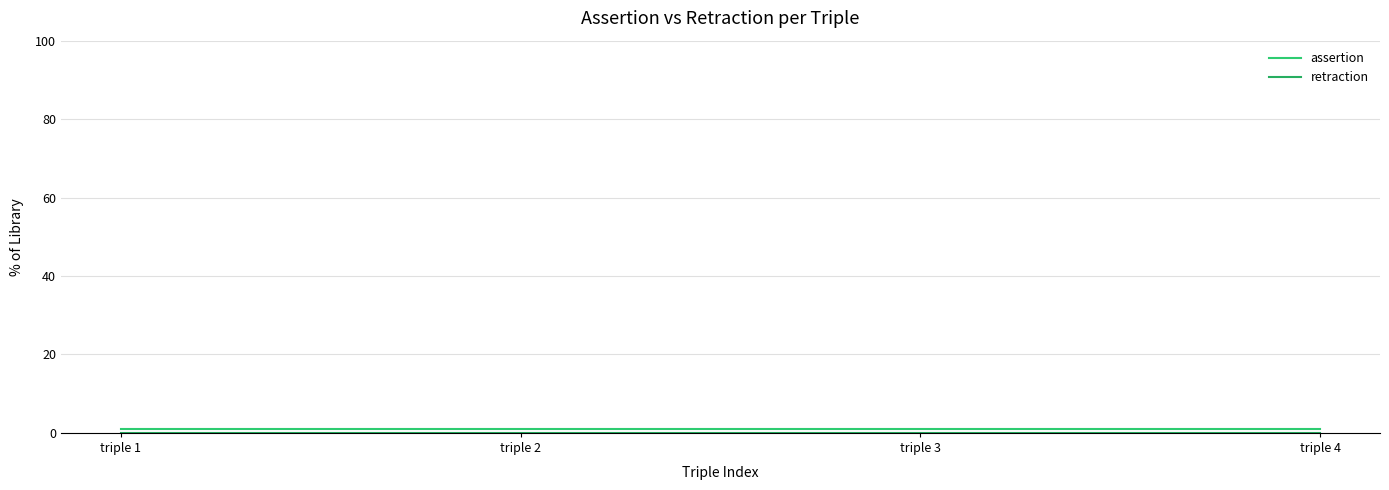

Which label corresponds to the largest value in the chart?

triple 1